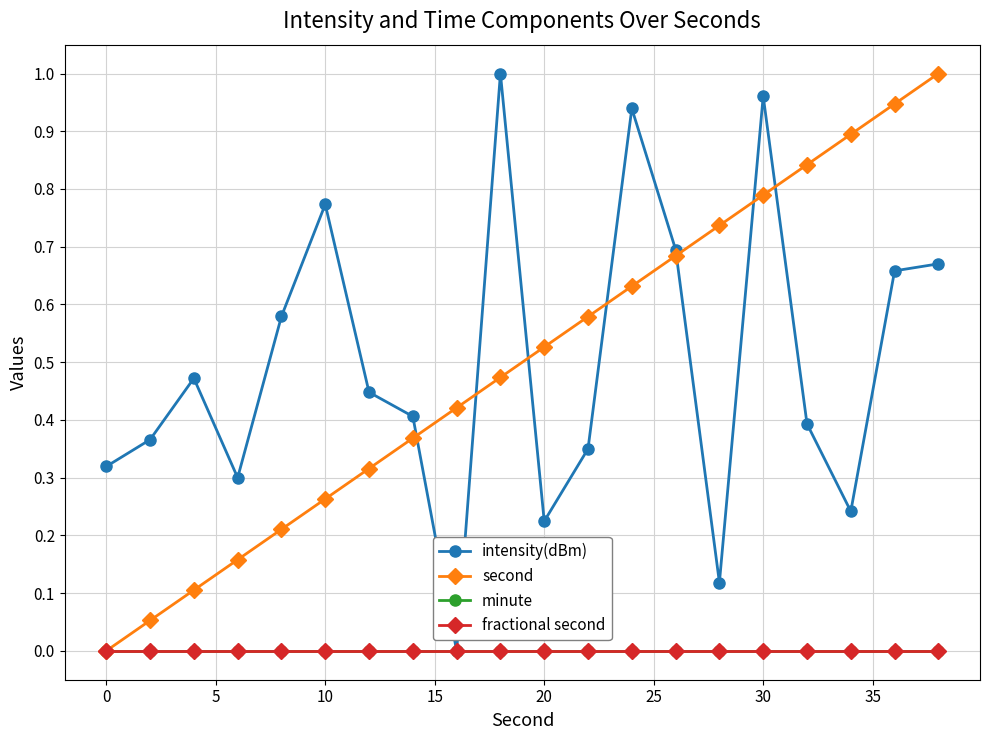

Is this an area chart (filled region under the line)?

No